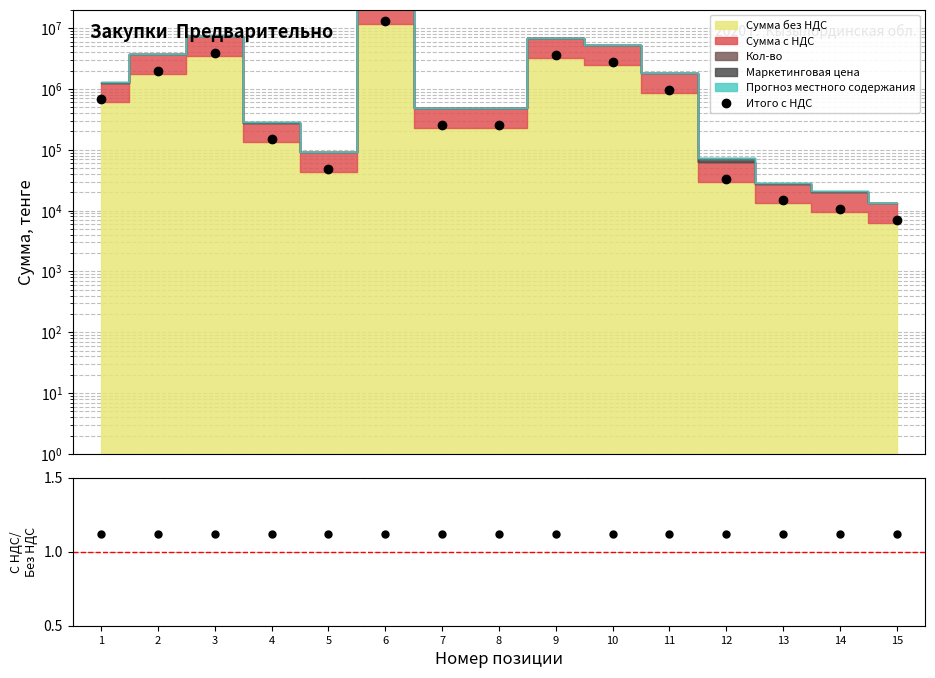

Which series has the largest range (max minus min)?

Итого с НДС